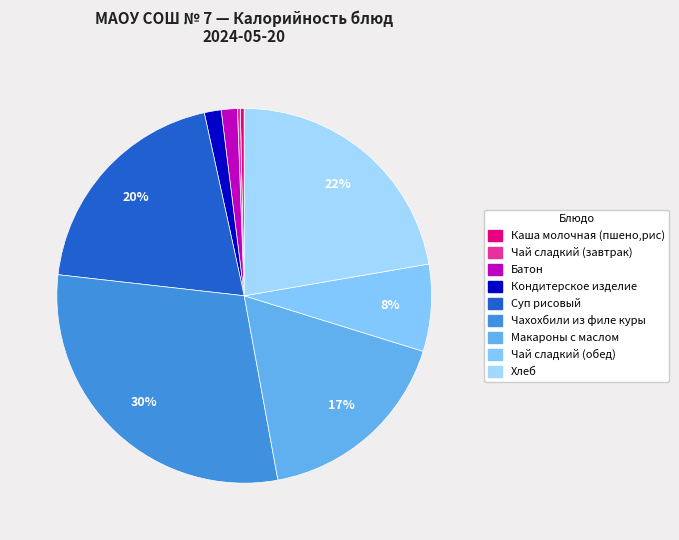

To the nearest percent, what is the difference between the largest and smallest slice percentages?

29%